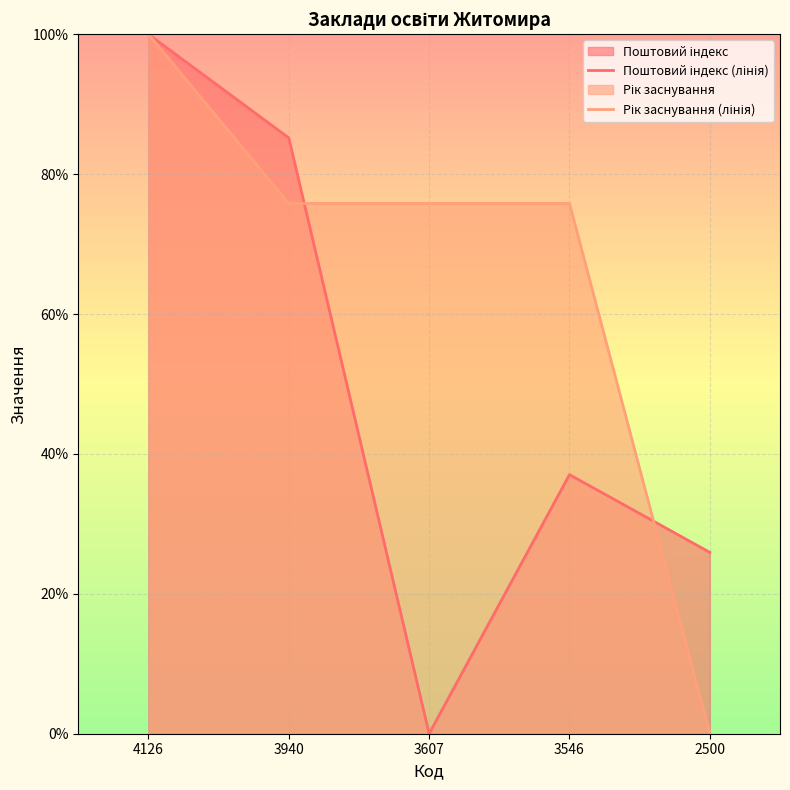

How many interior local valleys does the Поштовий індекс (лінія) series have?

1